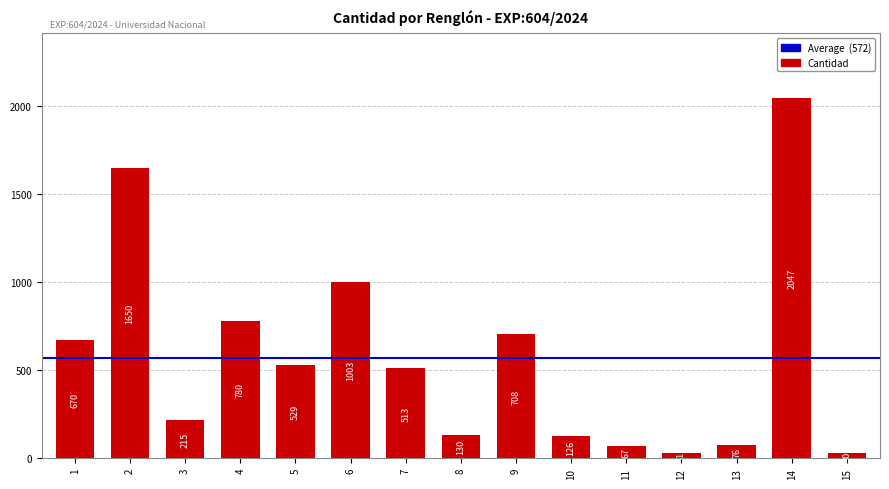

At which label does the data first exceed 513?

1